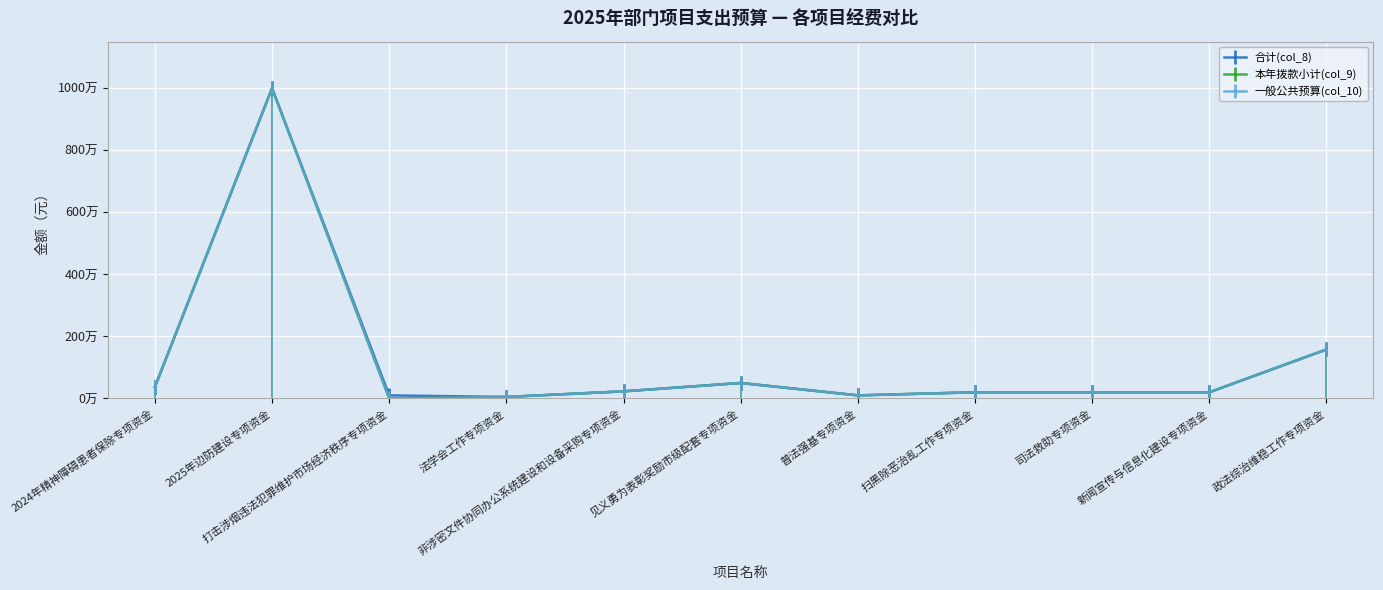

What is the label of the 11th point from the right?

2024年精神障碍患者保除专项资金